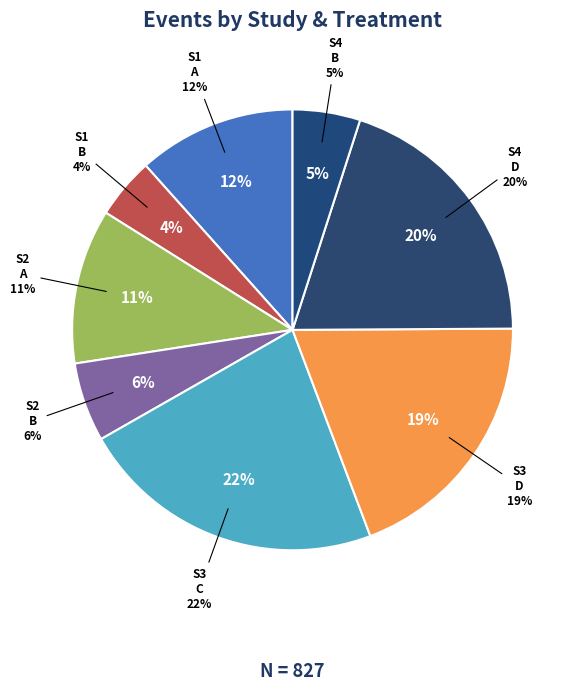

Is STUDY 003 C the majority of the pie?

No